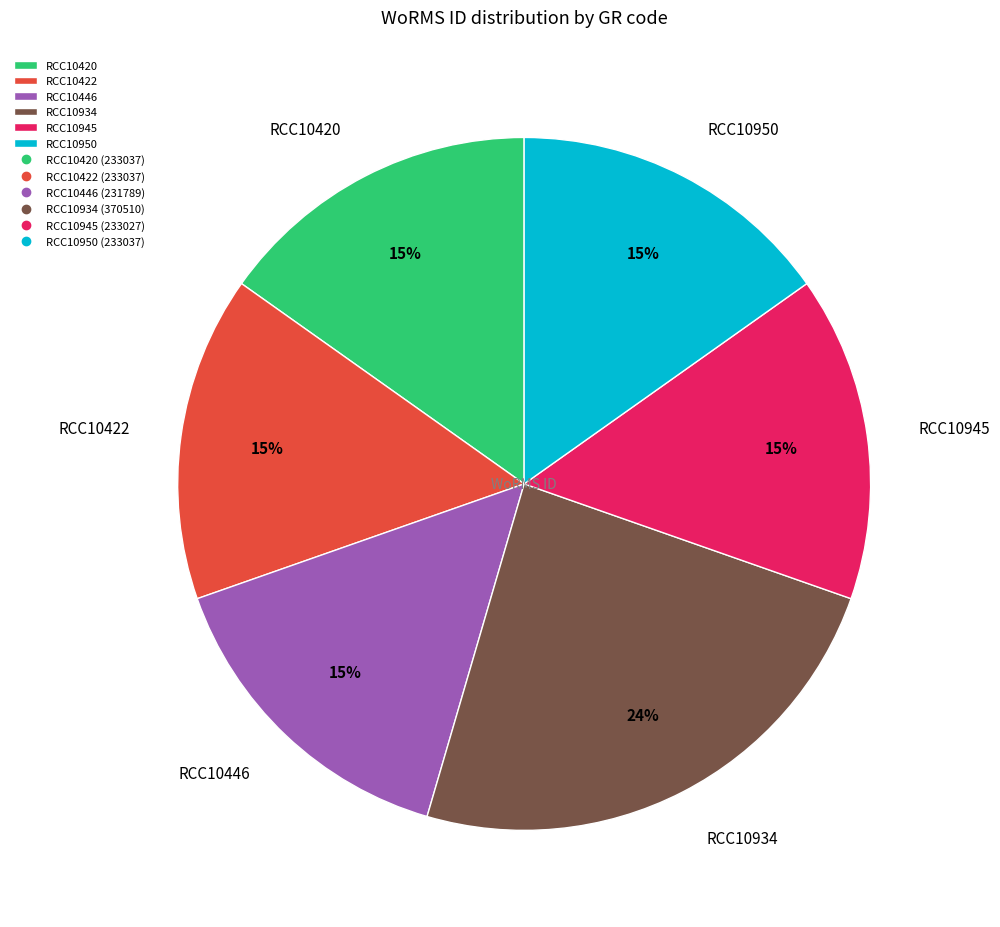

To the nearest percent, what portion does RCC10446 represent?

15%